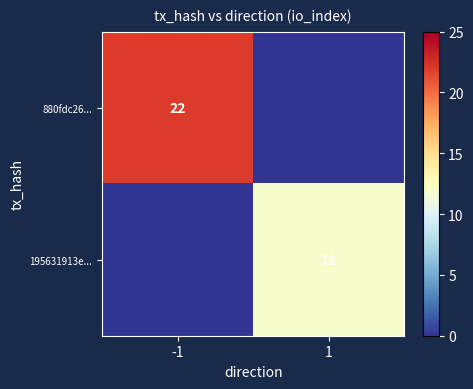

The value of 880fdc26... at -1 is 22. True or false?

True